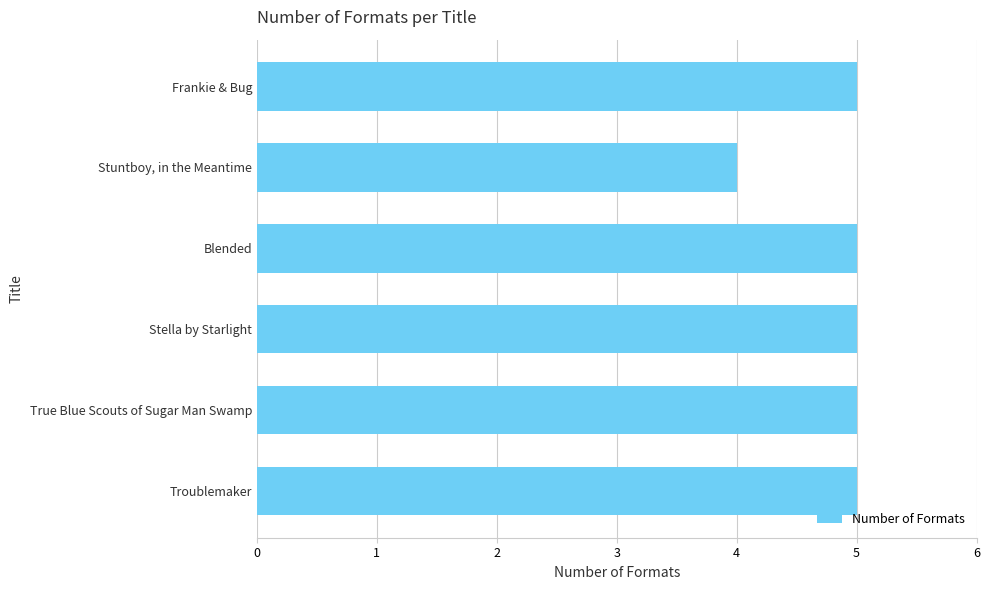

What is the average value?

5